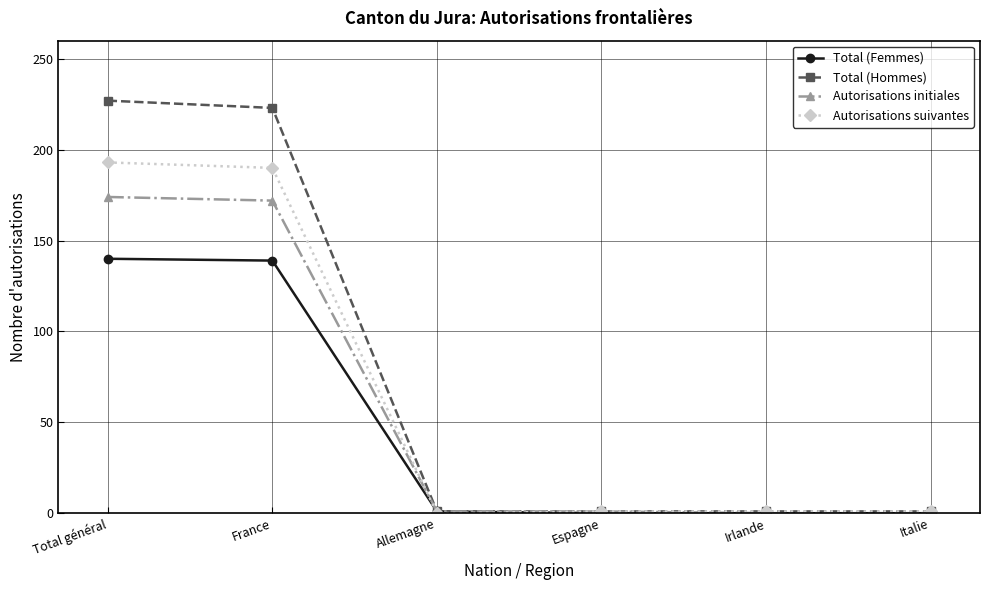

Is this an area chart (filled region under the line)?

No